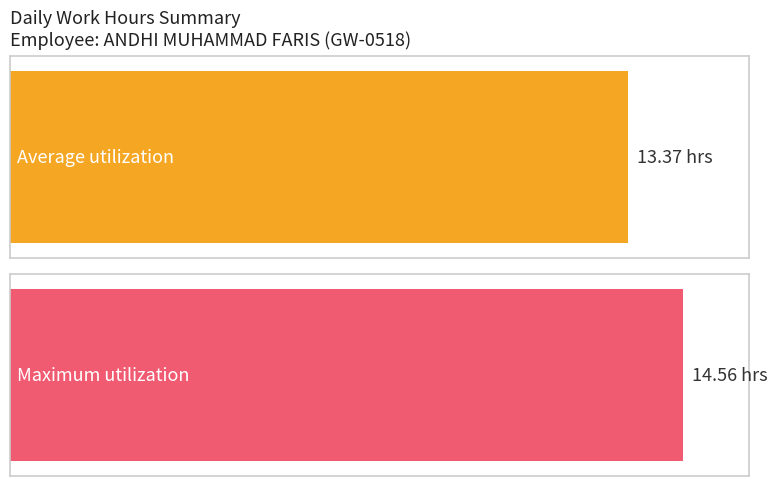

What is the greatest value displayed?

14.6